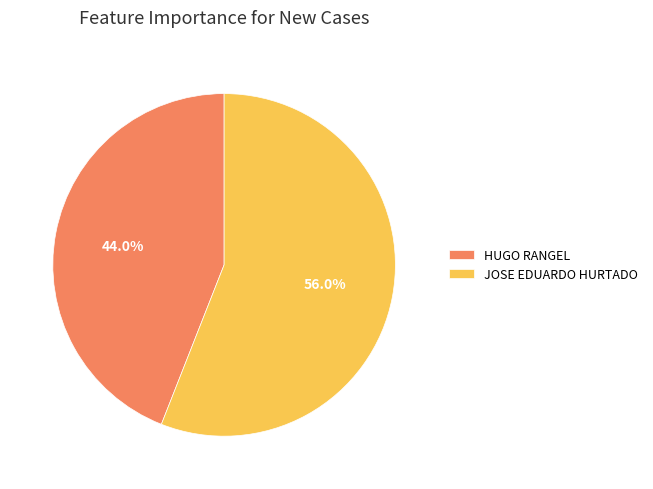

How many slices are in this pie chart?

2